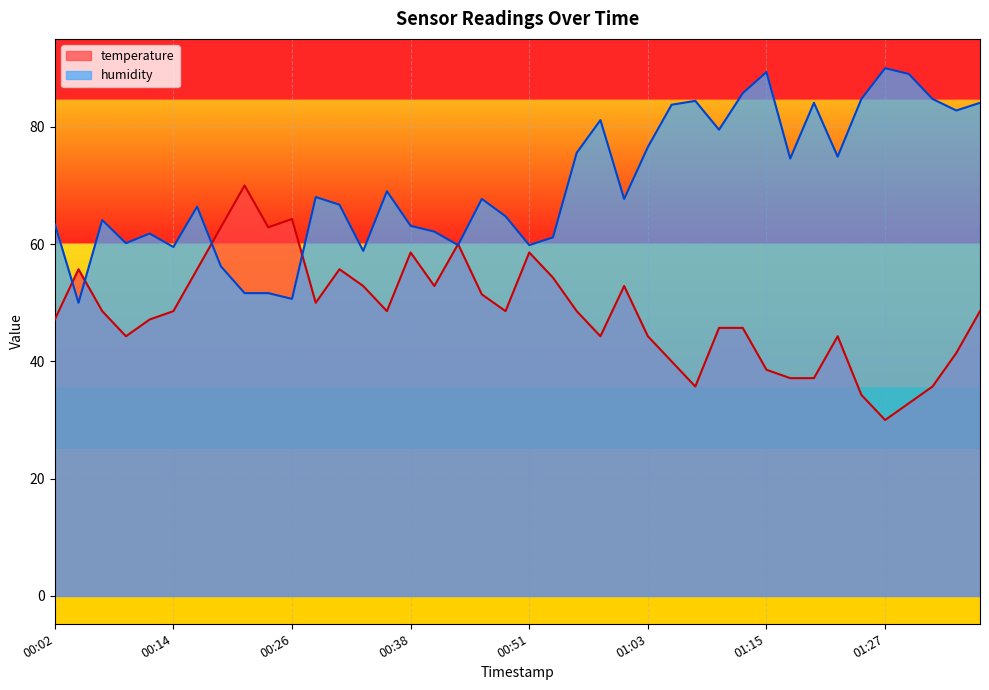

Which label corresponds to the smallest value in the chart?

01:27